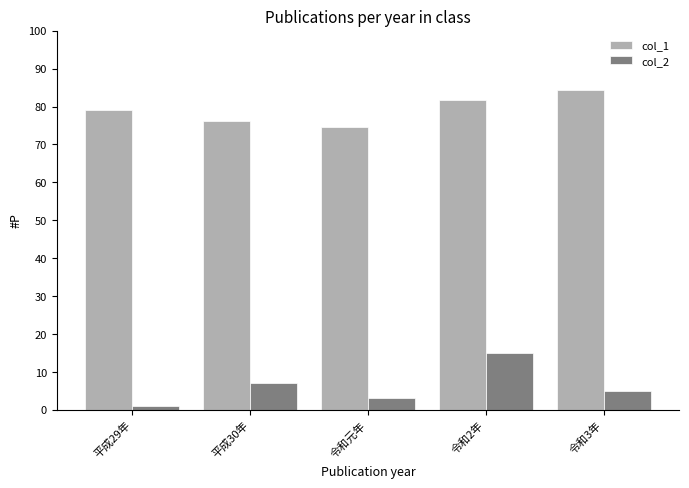

What is the sum of the col_1 values at 令和2年 and 平成30年?

157.7